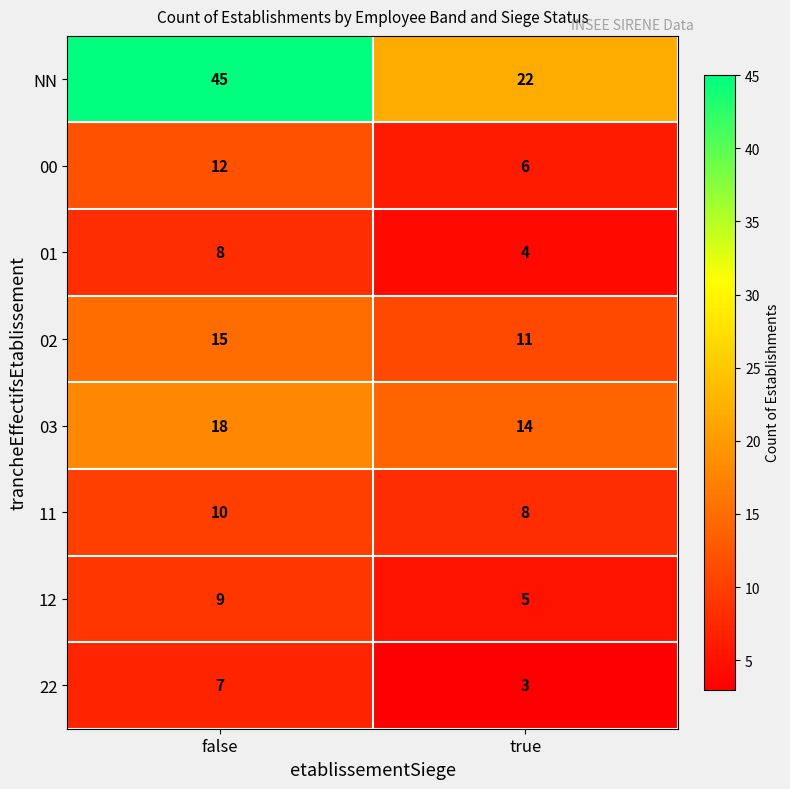

At which category does the chart reach its peak across all series?

false